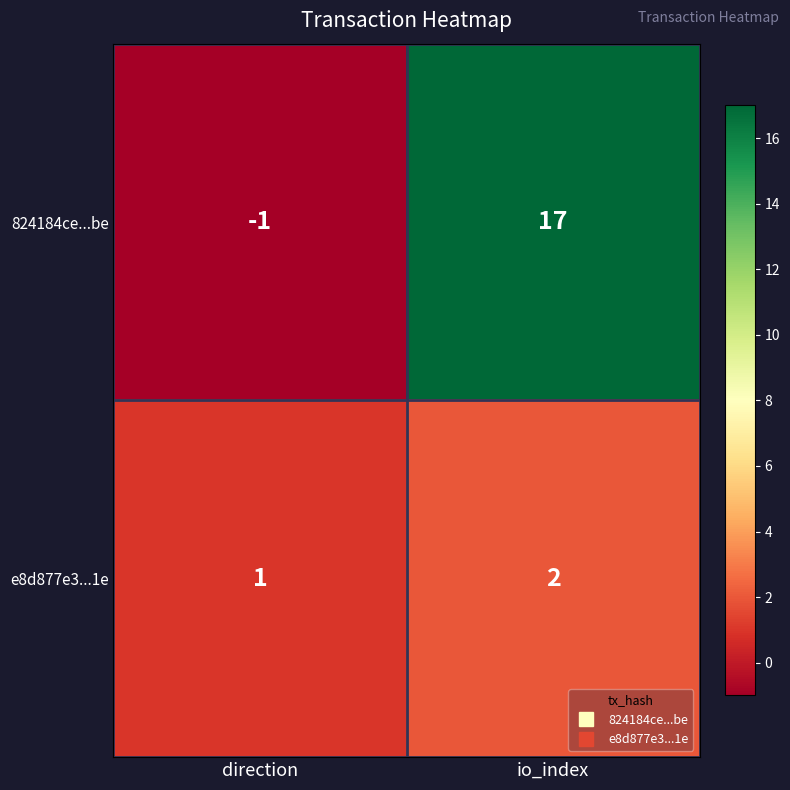

At how many categories does at least one series exceed 13?

1